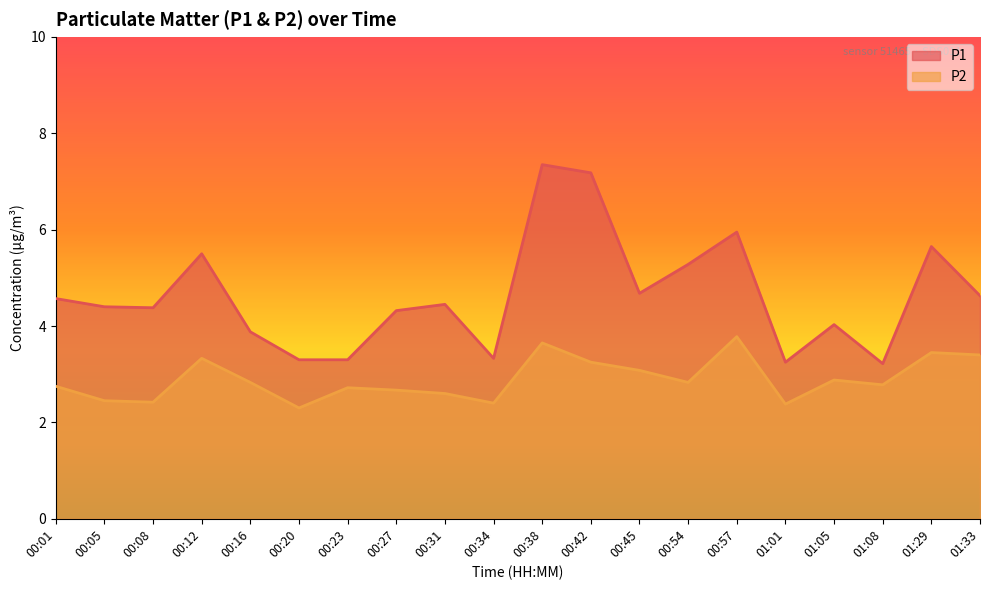

What are all the series names shown in the legend?

P1, P2